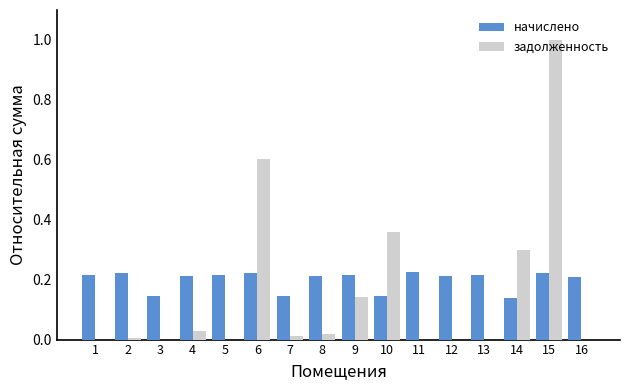

What are all the series names shown in the legend?

начислено, задолженность